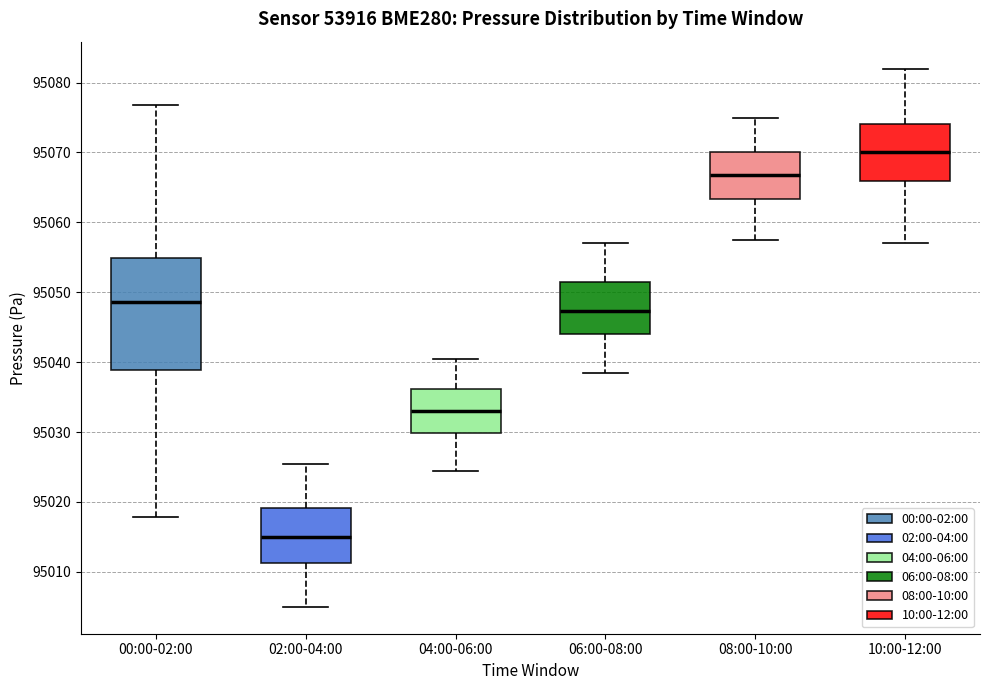

Which box has the highest median line?

10:00-12:00